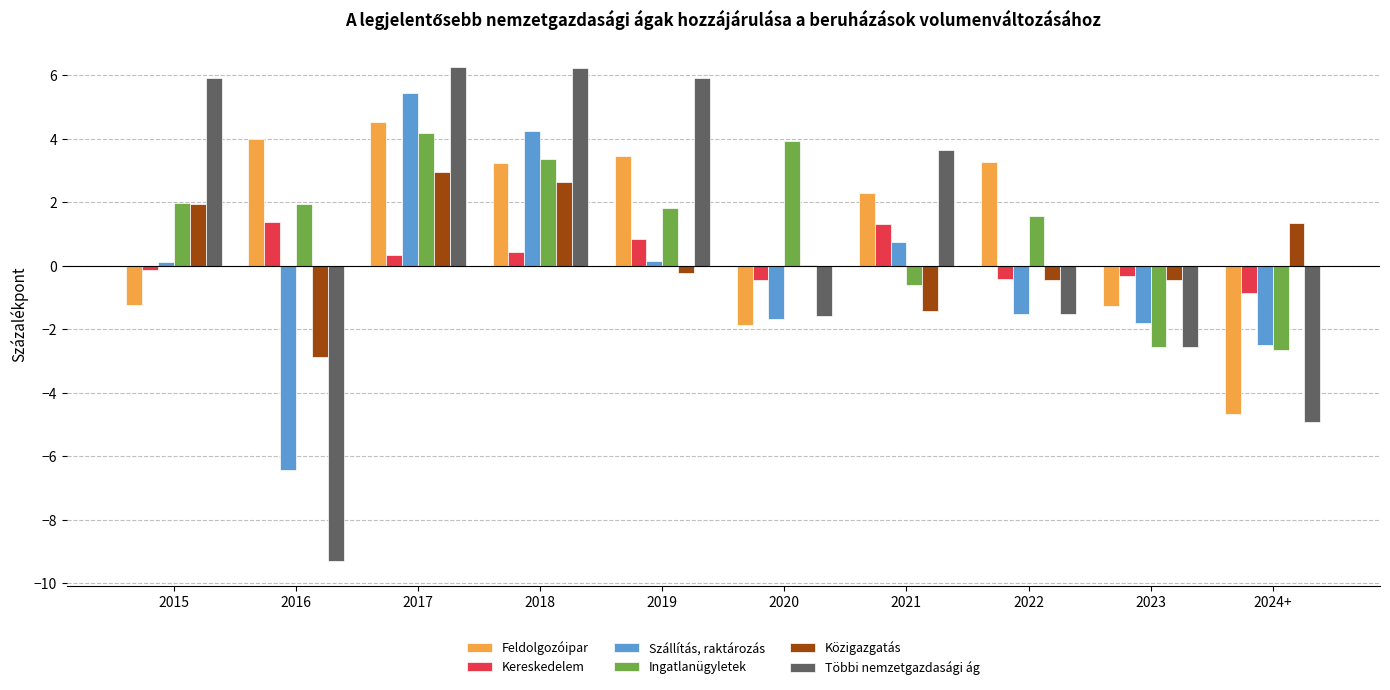

Read the Ingatlanügyletek value at 2022.

1.6